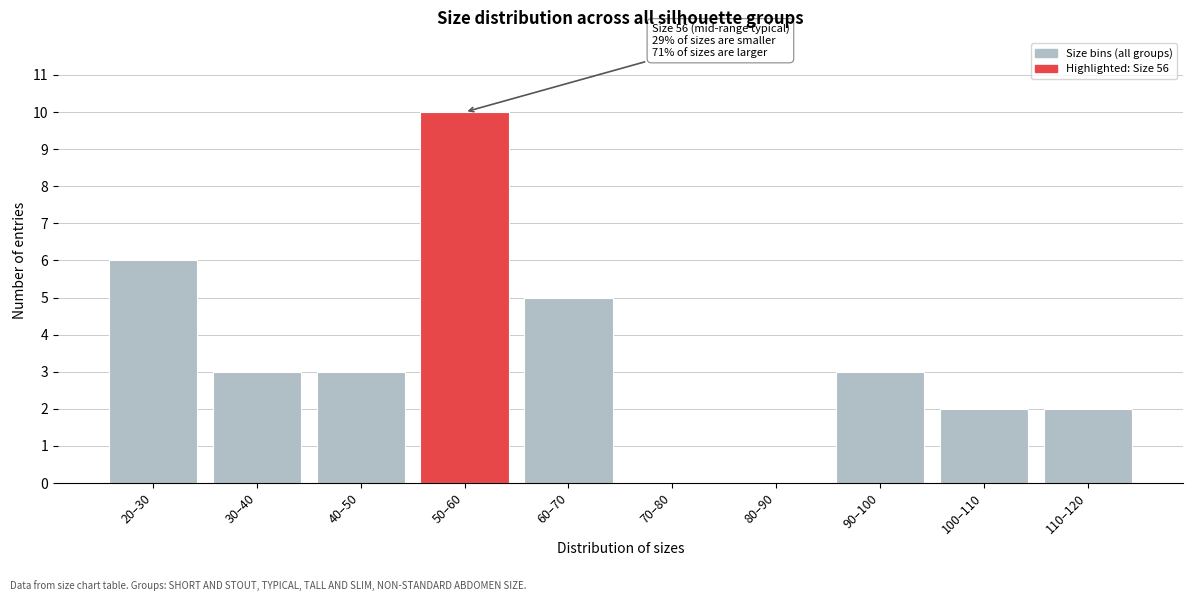

Reading right to left, transcribe all the data shown in this chart.

110–120=2	100–110=2	90–100=3	80–90=0	70–80=0	60–70=5	50–60=10	40–50=3	30–40=3	20–30=6